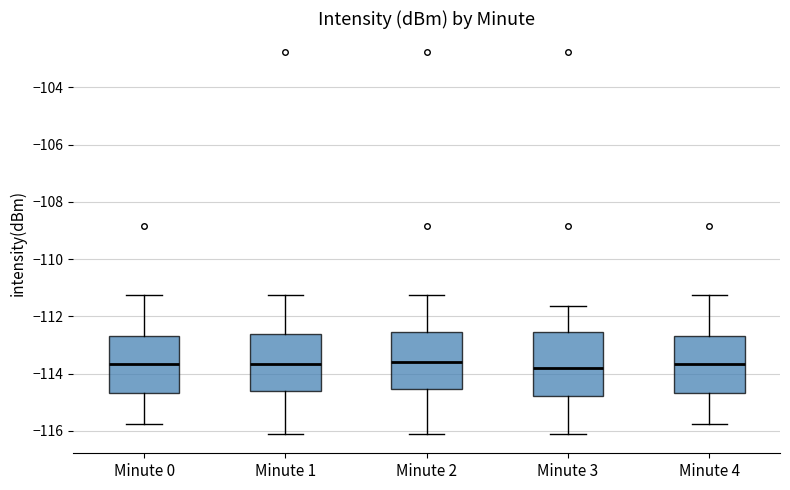

Which box is the tallest, from its lower edge to its upper edge?

Minute 3